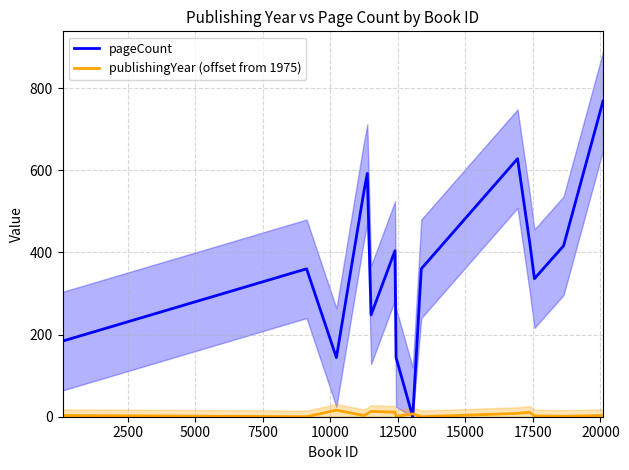

What is the highest value of the pageCount series?

768